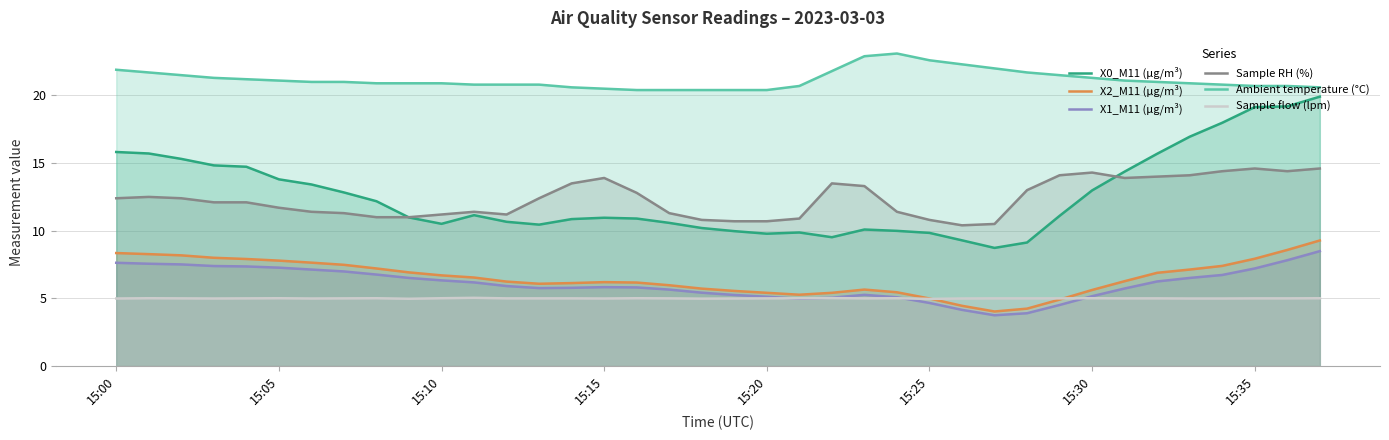

True or false: X0_M11 (μg/m³) has more than 1 interior local peaks.

True